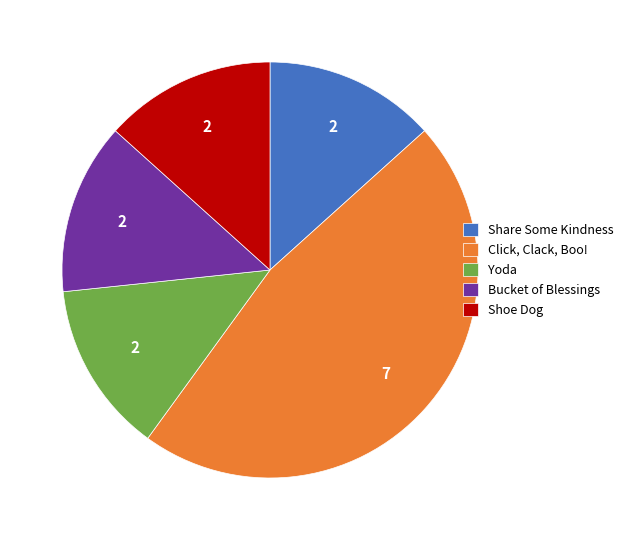

How many segments does this pie chart have?

5